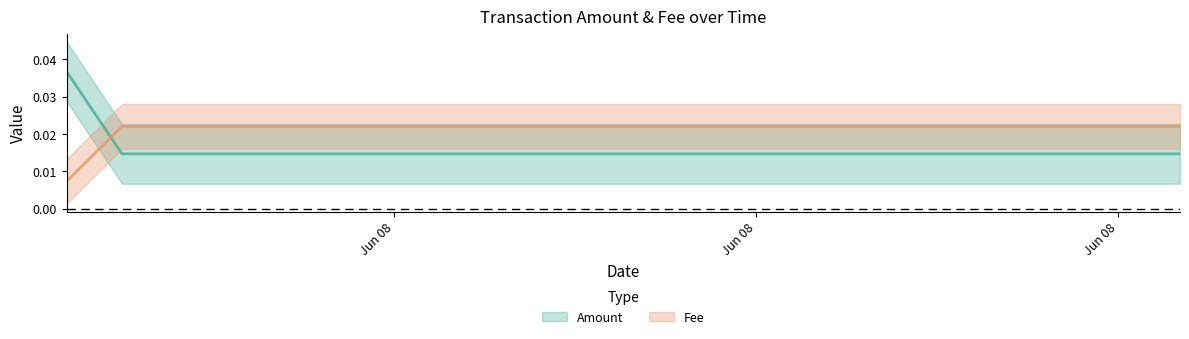

Between which two adjacent categories do Amount and Fee first intersect?

2021-06-08 19:11:52 and 2021-06-08 19:16:27